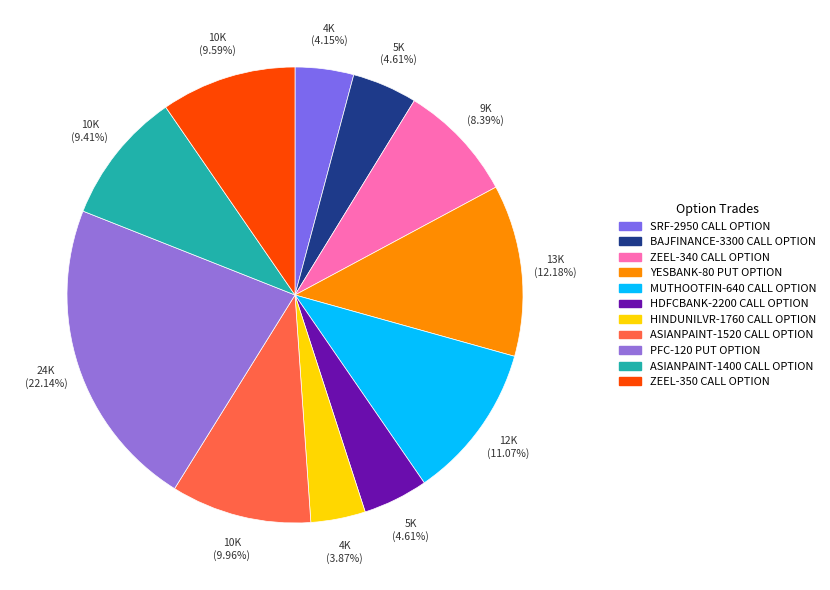

To the nearest percent, what percentage of the pie is ASIANPAINT-1400 CALL OPTION?

9%